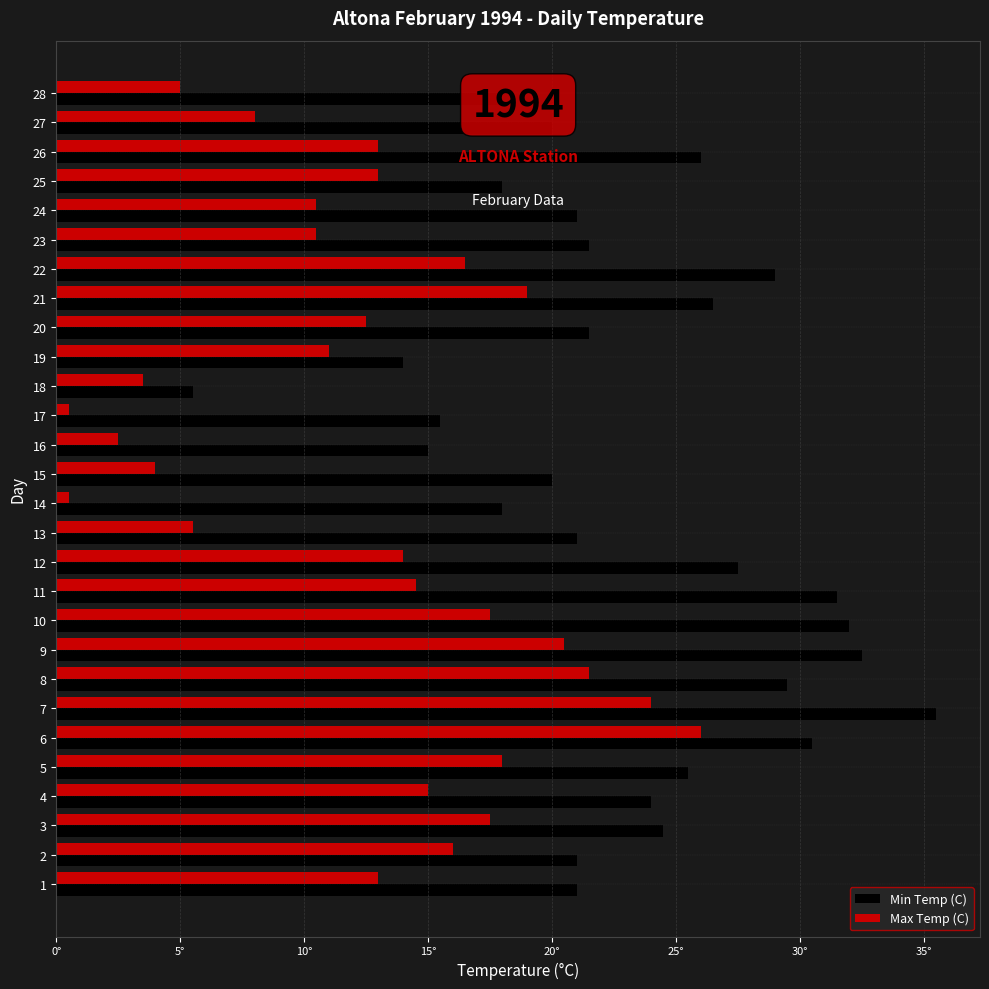

What are all the series names shown in the legend?

Min Temp (C), Max Temp (C)